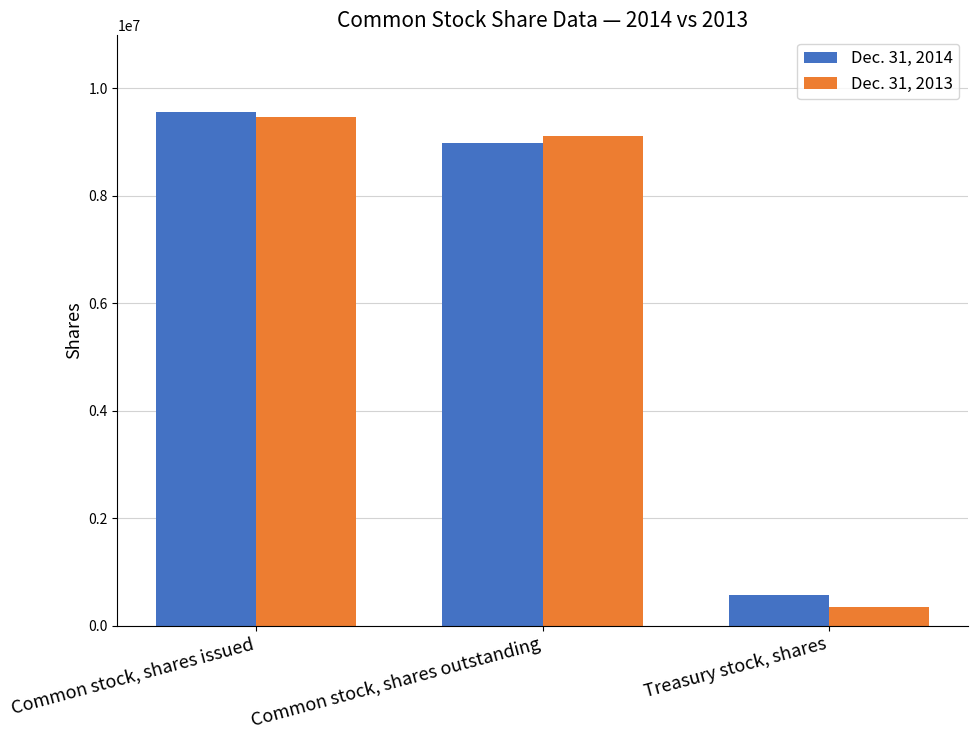

List the series in order of their peak value, highest first.

Dec. 31, 2014, Dec. 31, 2013